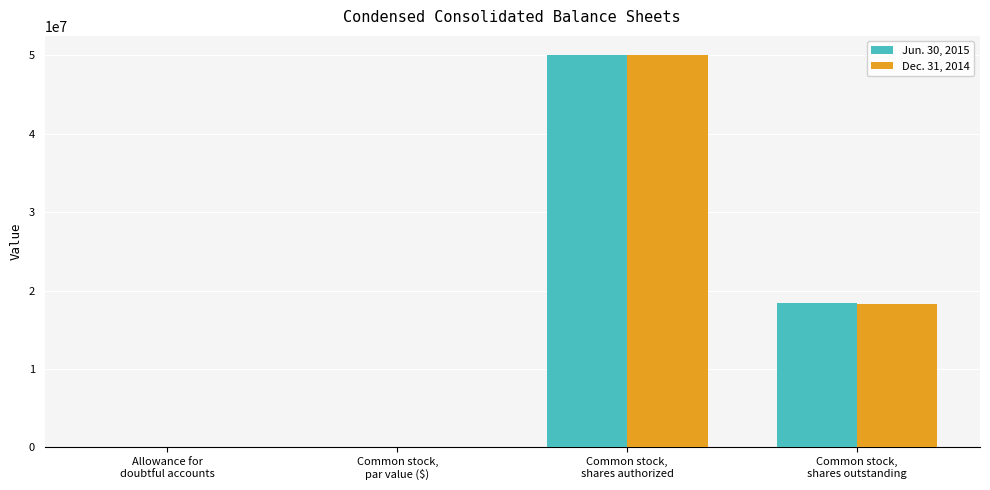

Between Allowance for
doubtful accounts and Common stock,
shares authorized, which series saw the biggest shift?

Jun. 30, 2015